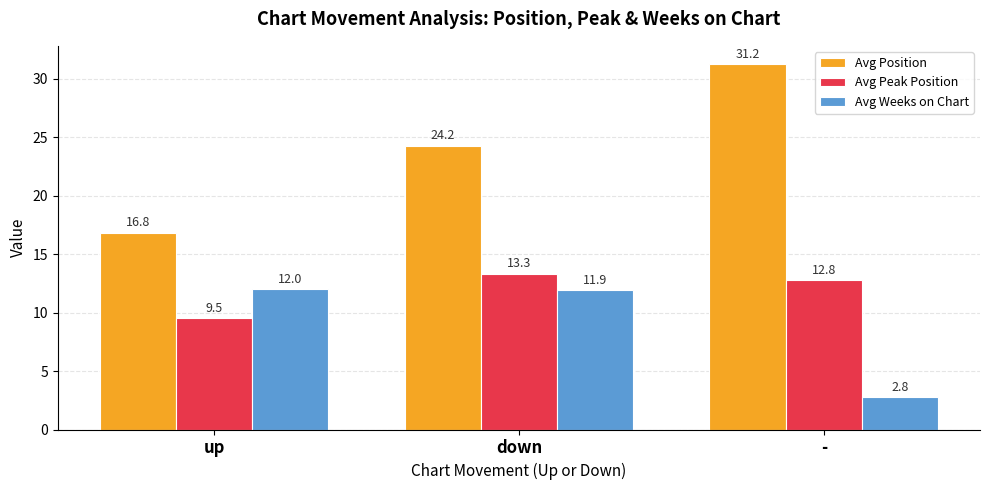

What is the label of the 1st bar from the left?

up